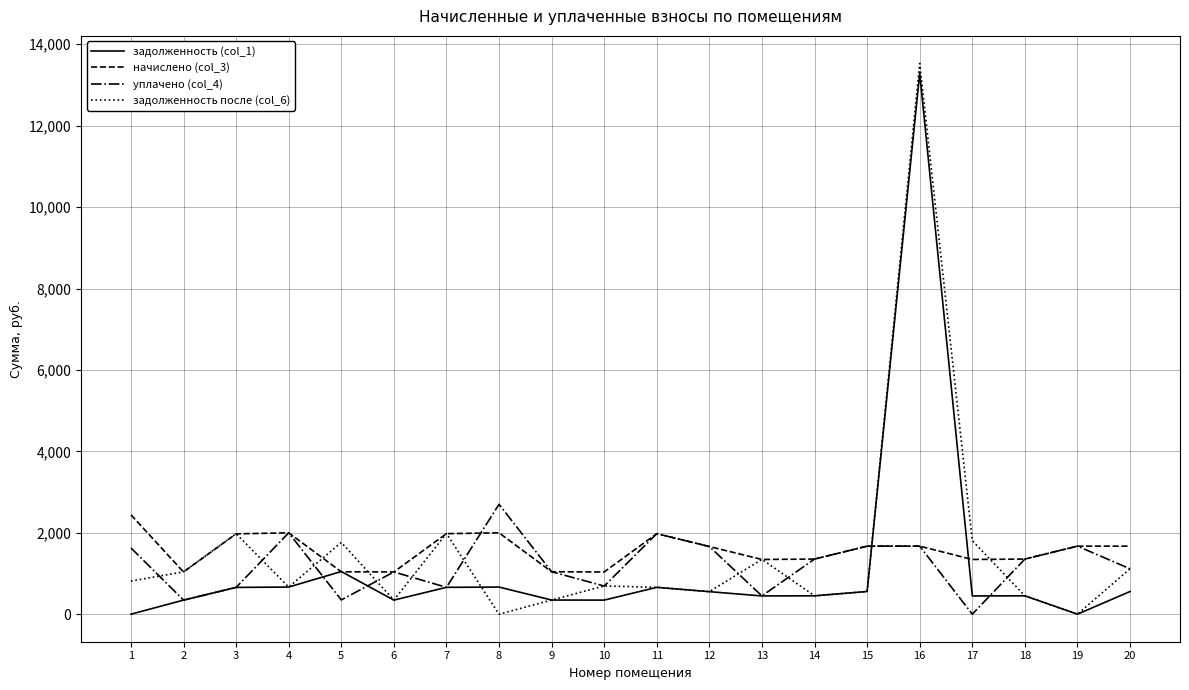

The value of задолженность после (col_6) at 19 is 0.0. True or false?

True